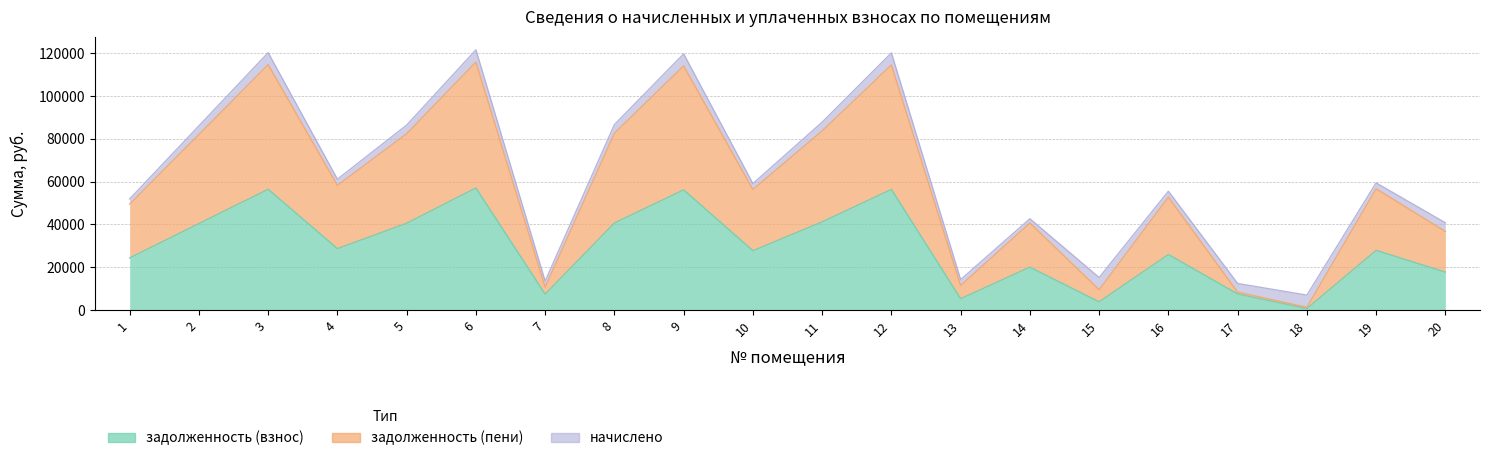

The value of задолженность (взнос) at 2 is 68604.6. True or false?

False